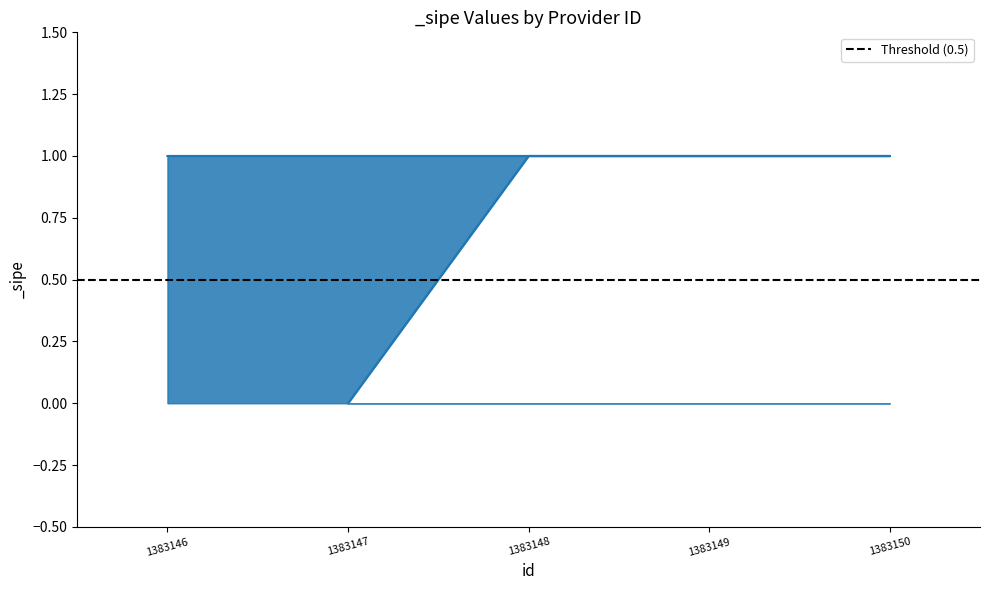

Rank the categories by value from highest to lowest.

1383148, 1383149, 1383150, 1383146, 1383147